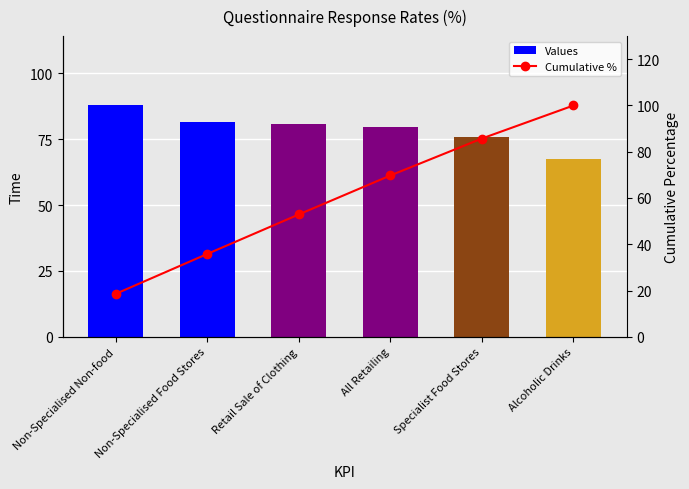

Which series has the largest total across all categories?

Values